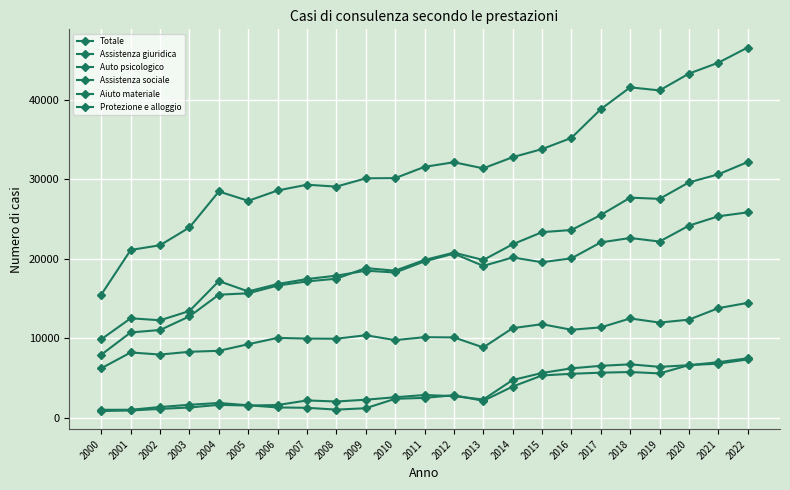

In Auto psicologico, how many points are lower than both neighbors (excluding endpoints)?

6